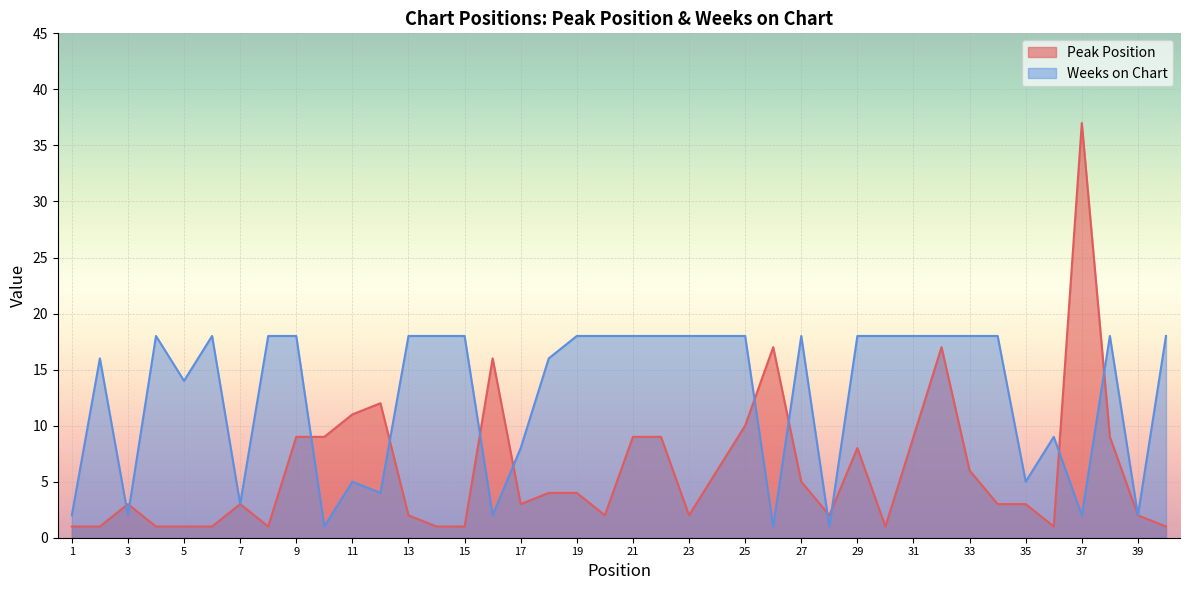

True or false: Weeks on Chart has more than 0 points higher than both neighbors.

True